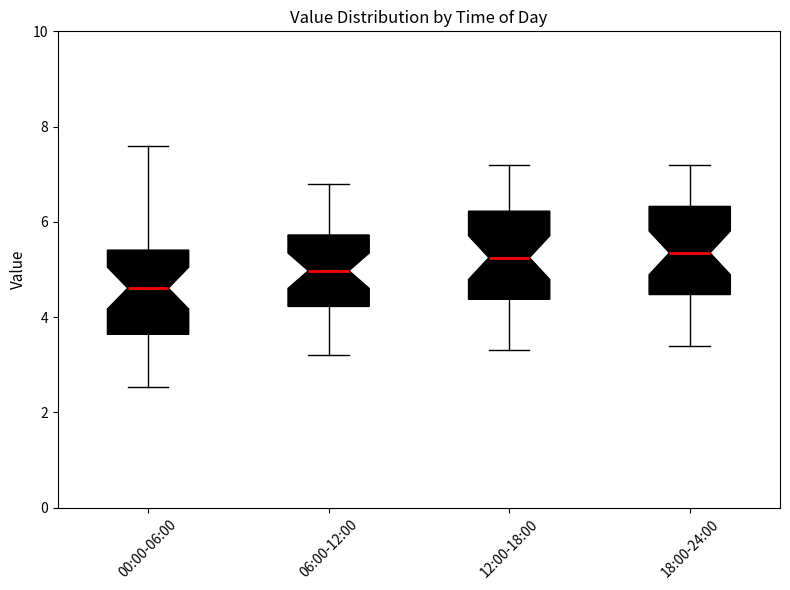

Reading left to right, transcribe this box plot: for each box, give where its median line is, the range the box spans, and where its two whiskers end, as read against the y-axis. The values are not printed on the chart, so give them approximately, as read against the axis.

00:00-06:00: median 4.6, box 3.6 to 5.4, whiskers 2.6 to 7.6
06:00-12:00: median 5.0, box 4.2 to 5.8, whiskers 3.2 to 6.8
12:00-18:00: median 5.2, box 4.4 to 6.2, whiskers 3.4 to 7.2
18:00-24:00: median 5.4, box 4.4 to 6.4, whiskers 3.4 to 7.2